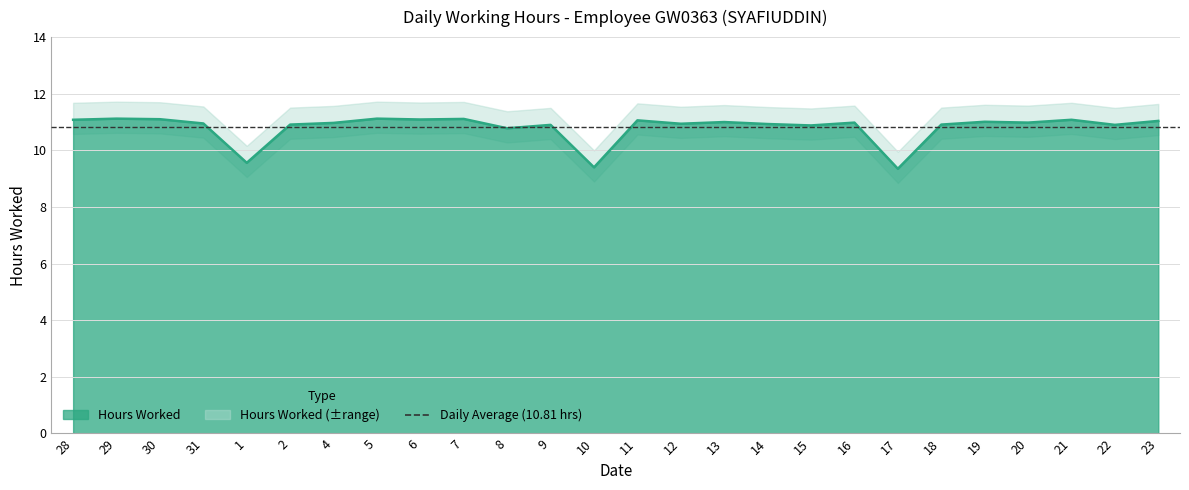

Rank the categories by value from highest to lowest.

29, 5, 7, 30, 6, 28, 21, 11, 23, 19, 13, 16, 20, 4, 31, 12, 14, 2, 18, 9, 22, 15, 8, 1, 10, 17